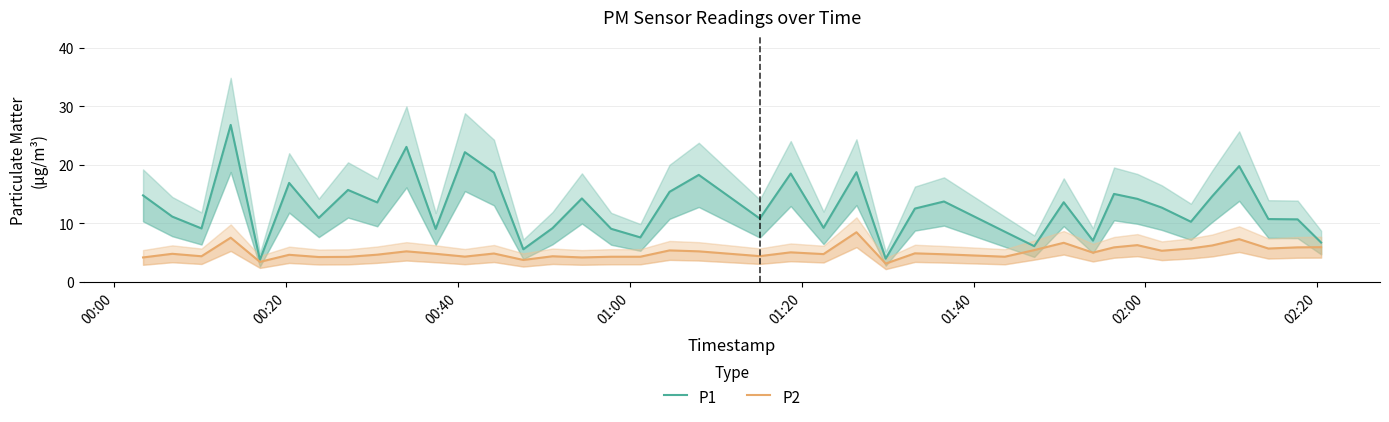

Is this an area chart (filled region under the line)?

No